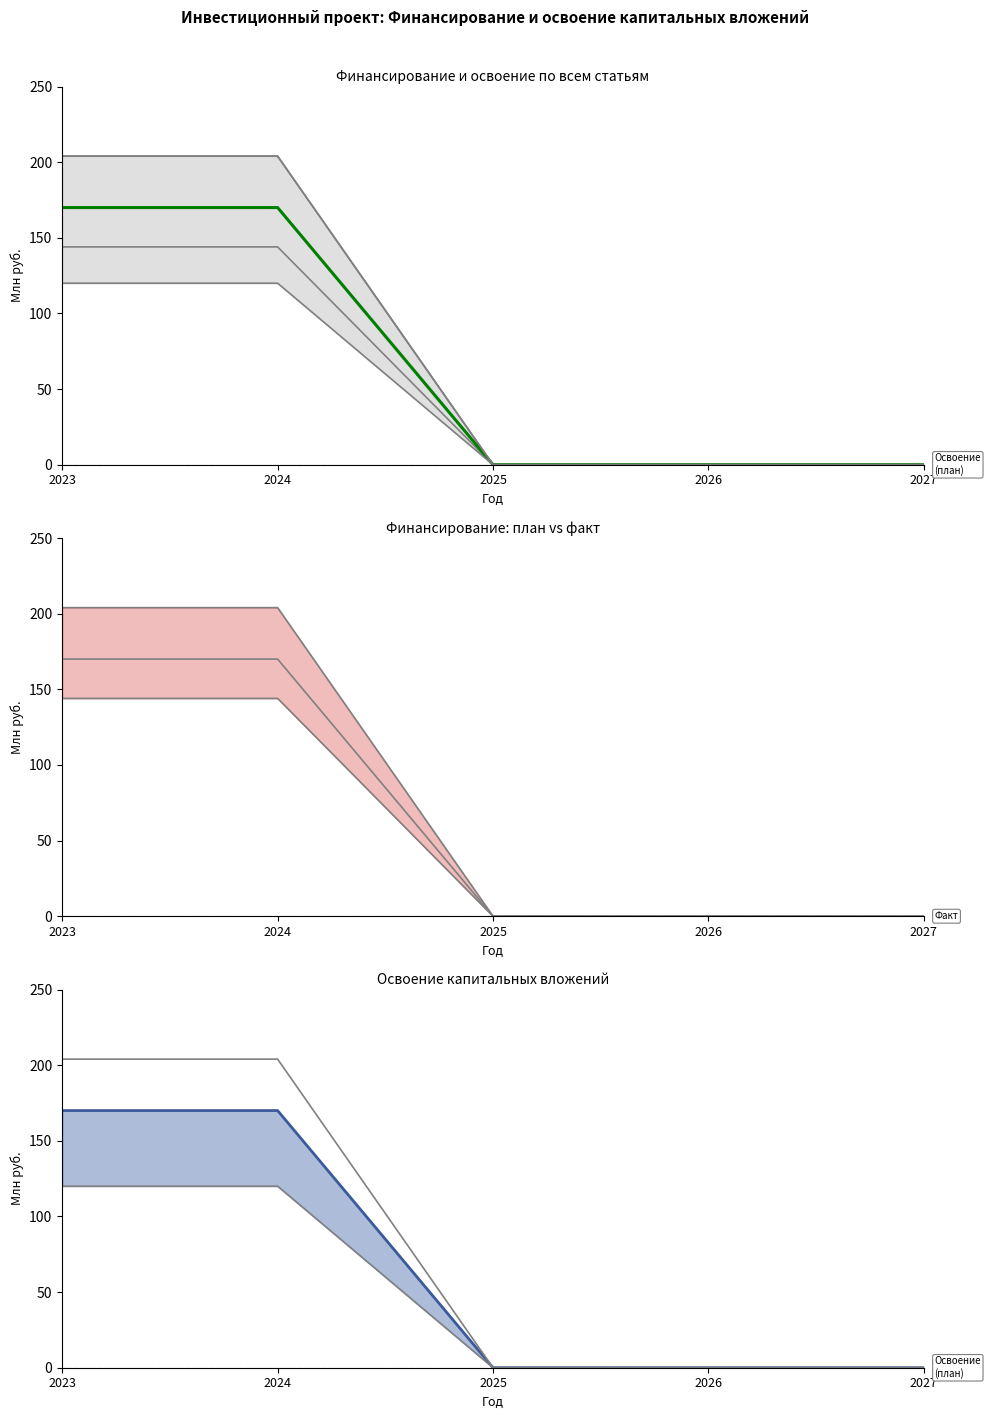

What is the sum of the Освоение капитальных вложений (план) values at 2024 and 2023?

340